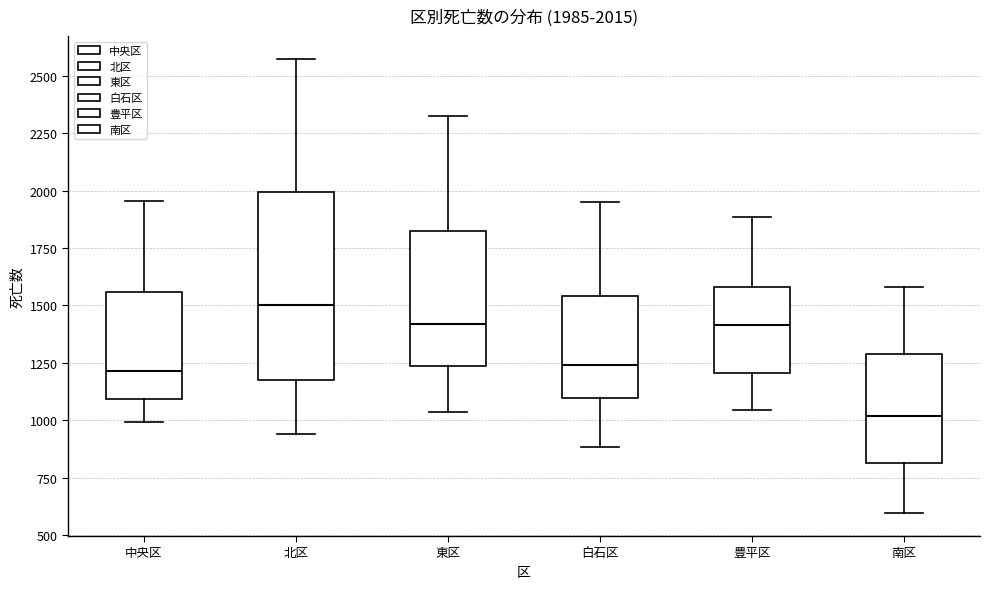

Which box's median line is the lowest?

南区